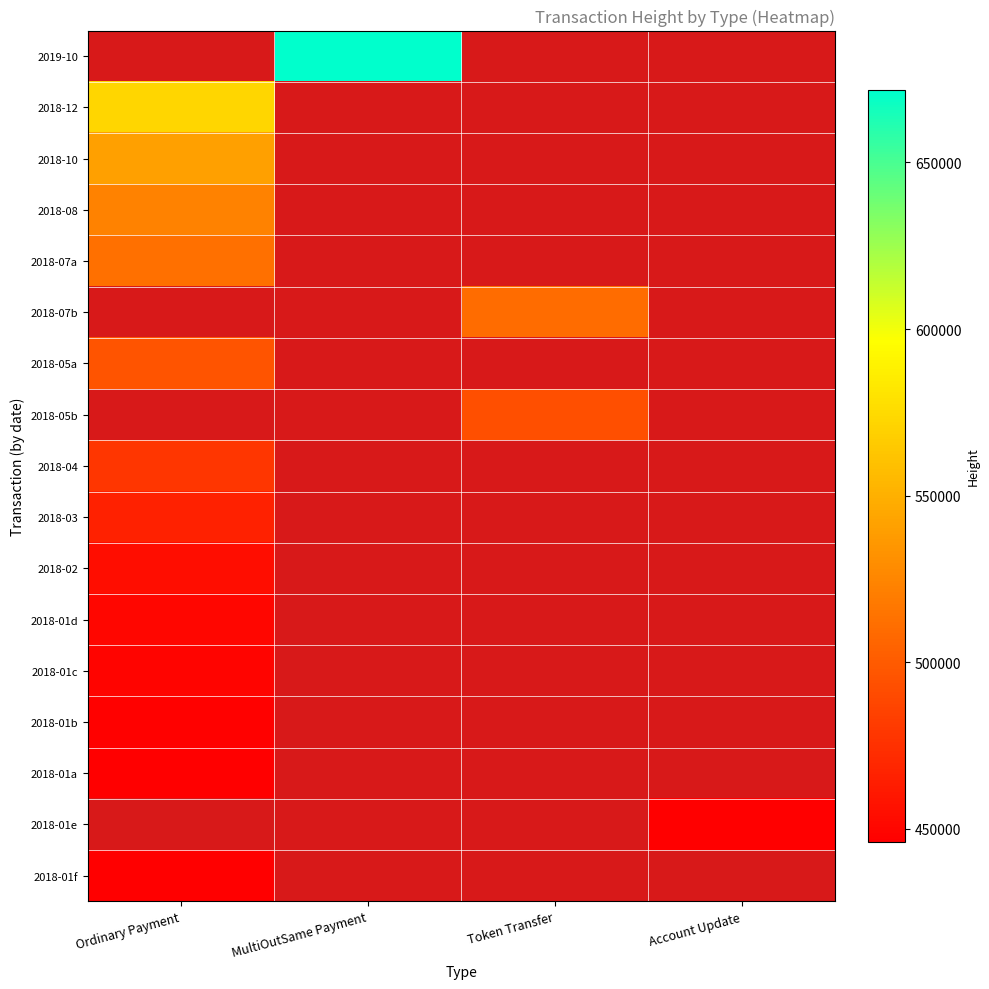

Which series has the largest range (max minus min)?

2019-10